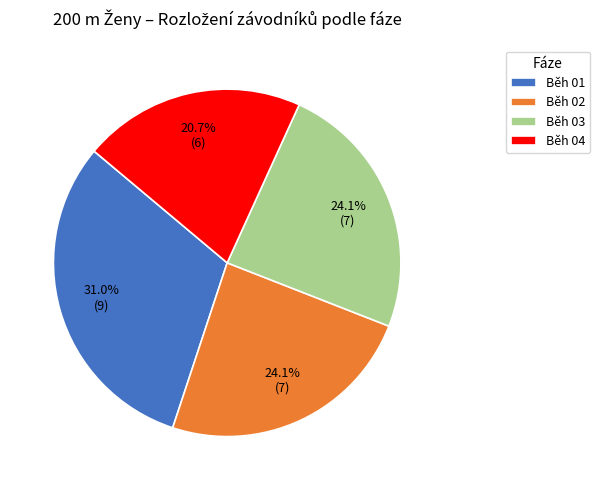

How much of the chart is everything except Běh 03?

75.9%